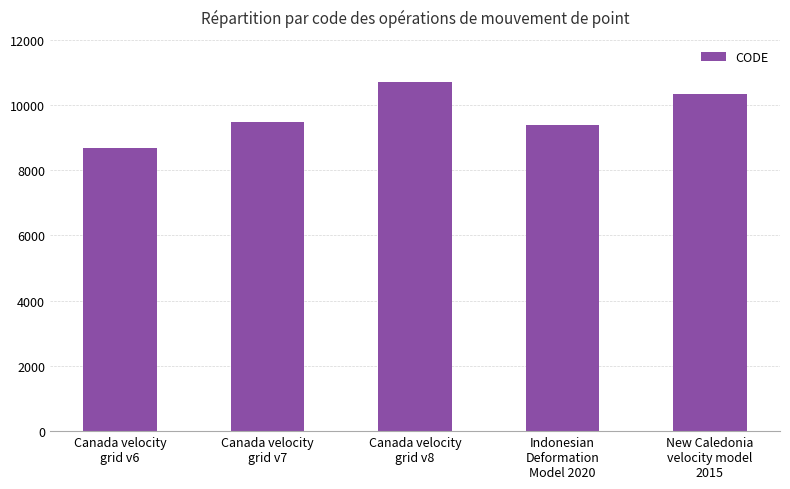

What is the difference between the values at New Caledonia
velocity model
2015 and Canada velocity
grid v7?

840